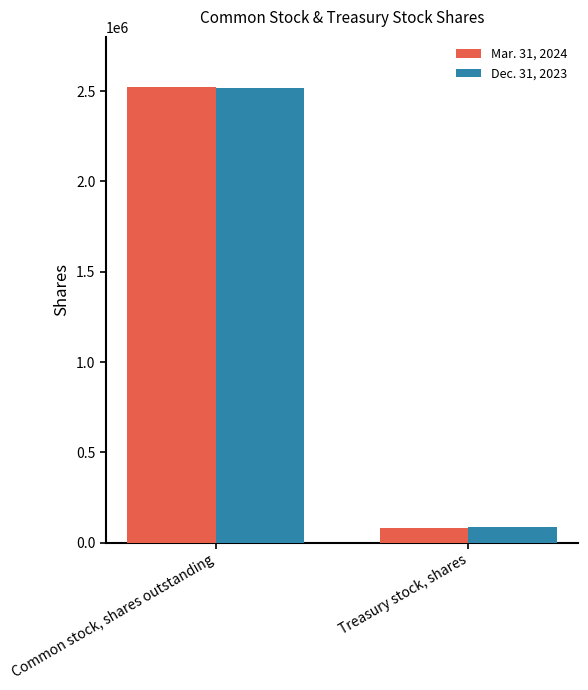

What is the difference between the highest and lowest values at Common stock, shares outstanding?

8966